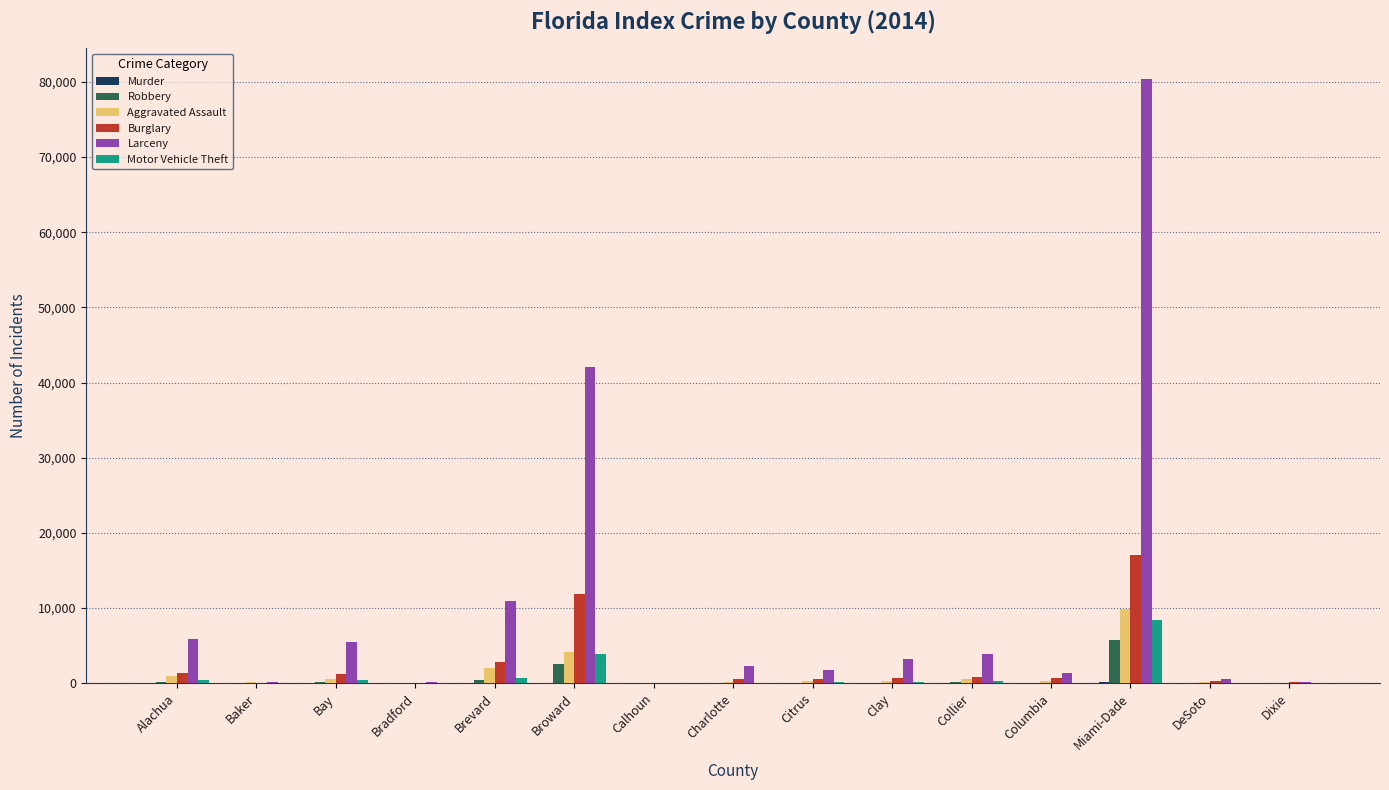

Which series has the largest range (max minus min)?

Larceny